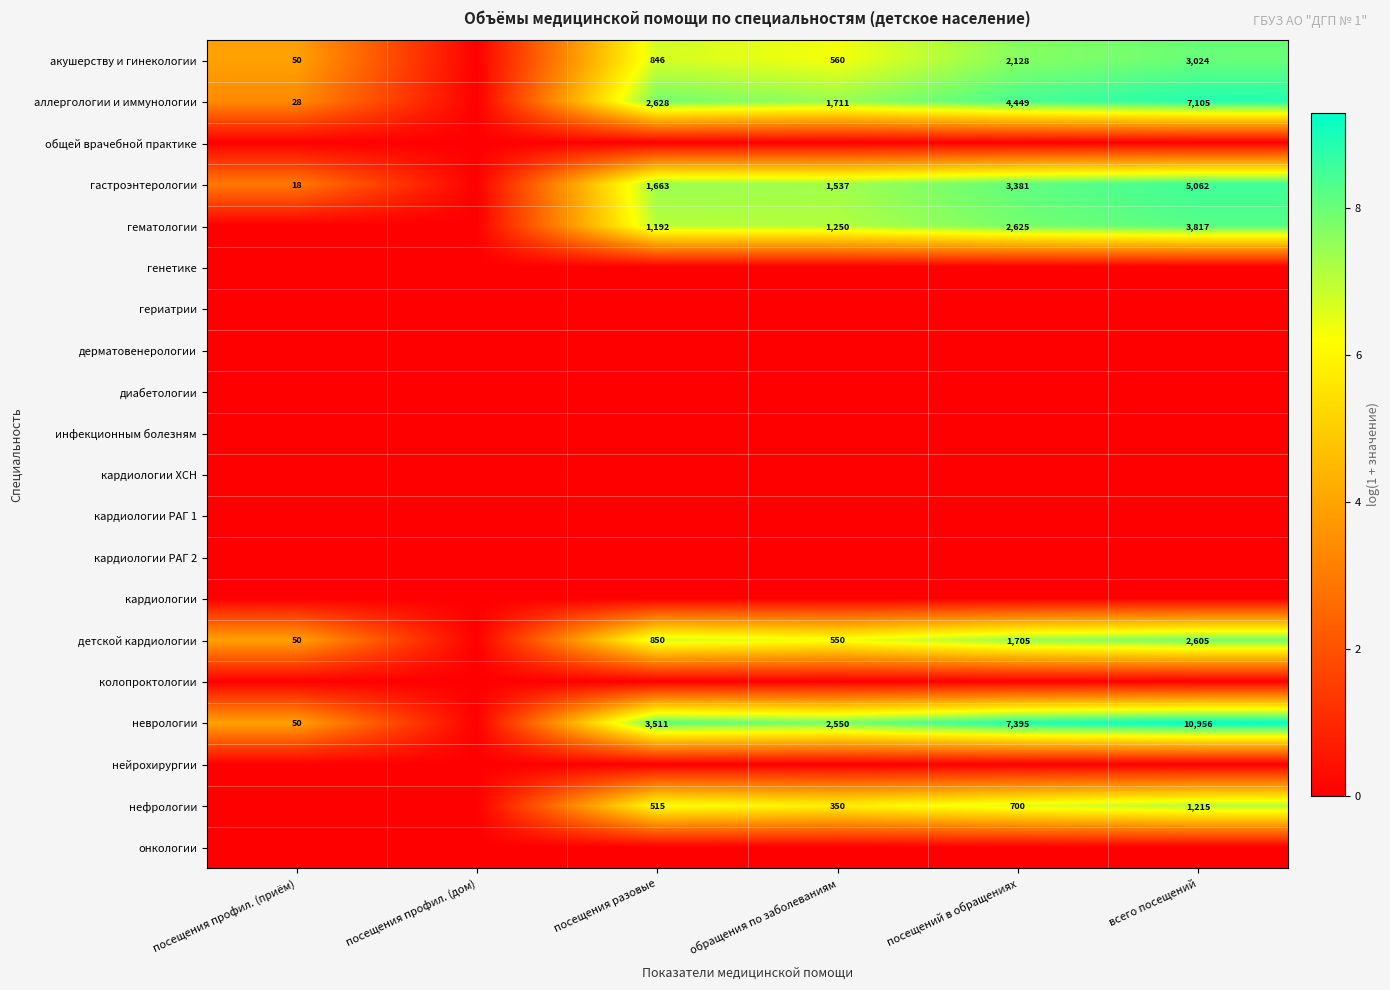

Is the value of детской кардиологии at всего посещений greater than the value of аллергологии и иммунологии at посещений в обращениях?

No